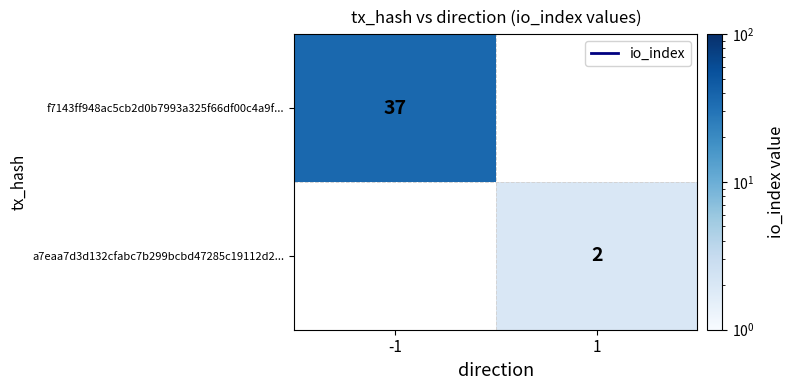

True or false: f7143ff948ac5cb2d0b7993a325f66df00c4a9f... has a value of 58 at -1.

False